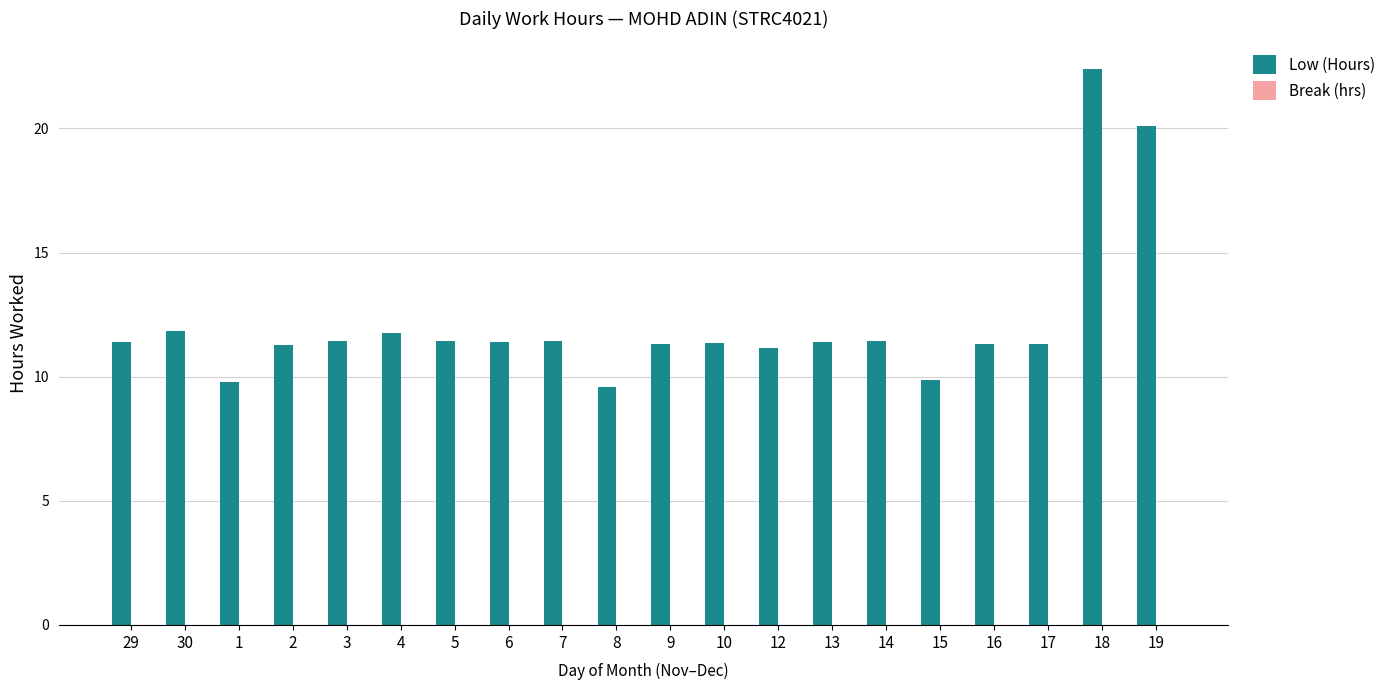

Is it true that the value at 8 is 9.6?

True